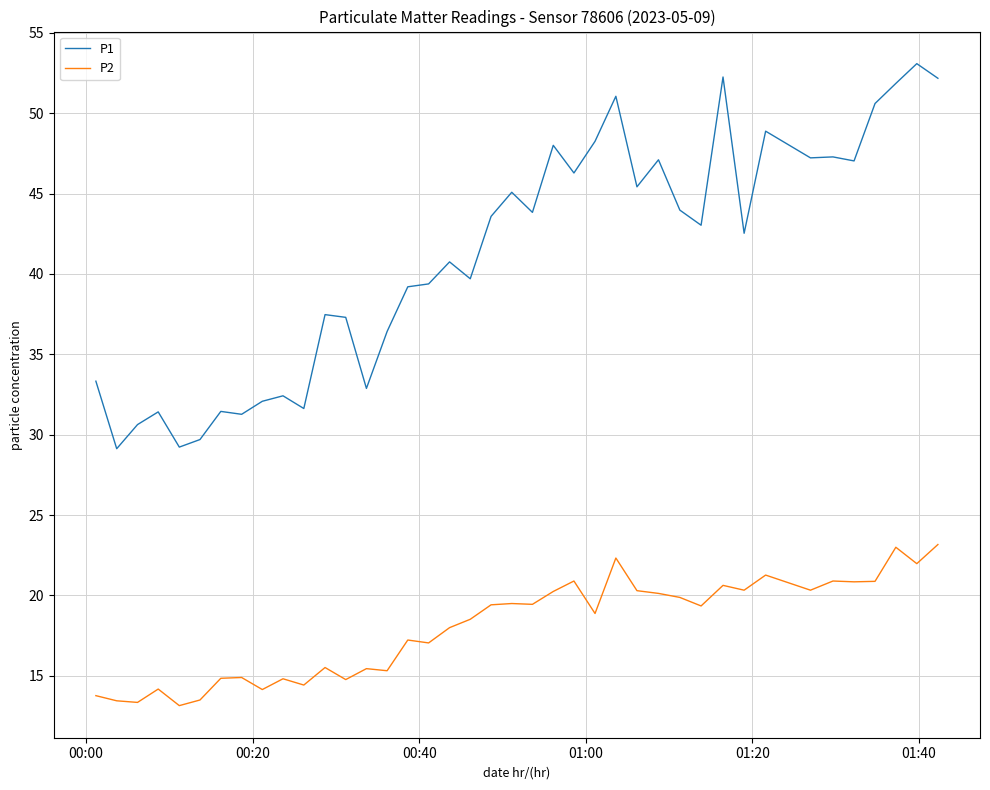

List the series in order of their overall mean, lowest first.

P2, P1